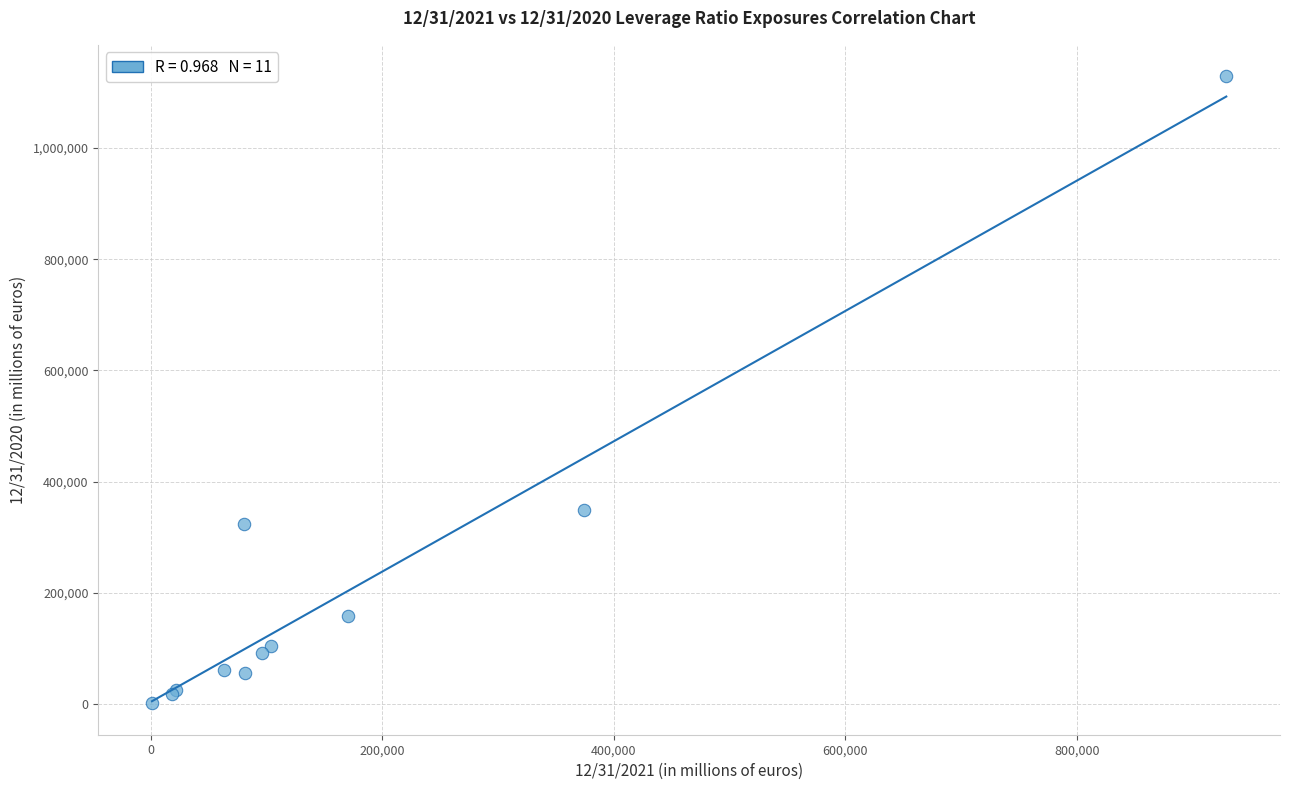

What Y value in the scatter plot is closest to 565138?

349199